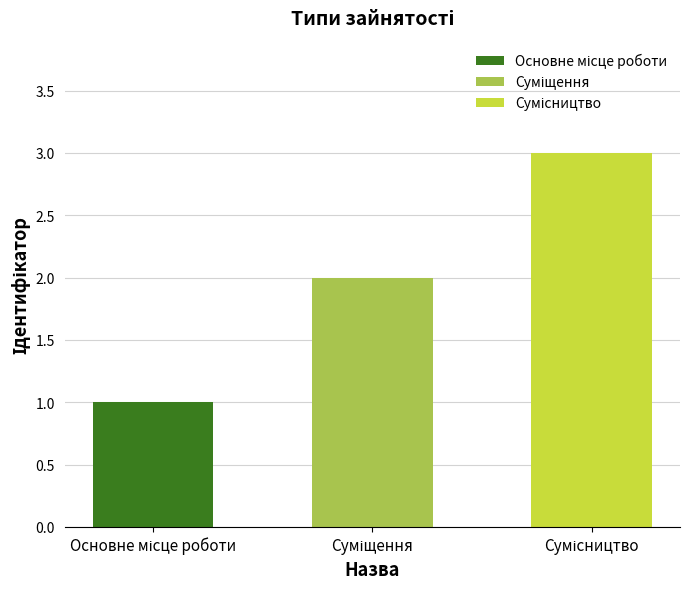

Rank the categories by value from lowest to highest.

Основне місце роботи, Суміщення, Сумісництво